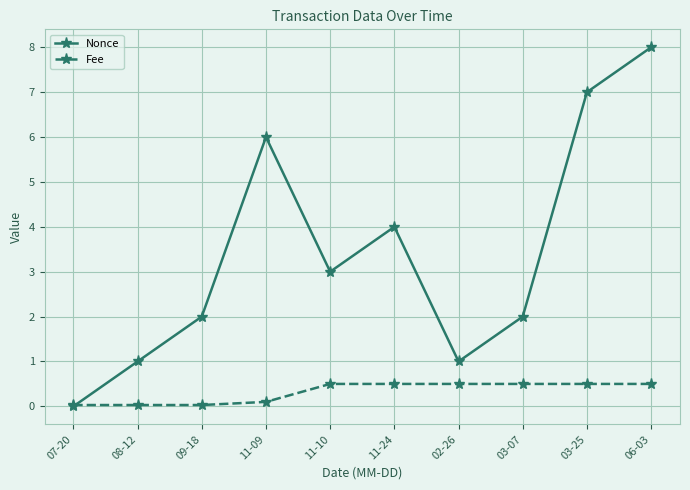

Which series has the largest range (max minus min)?

Nonce